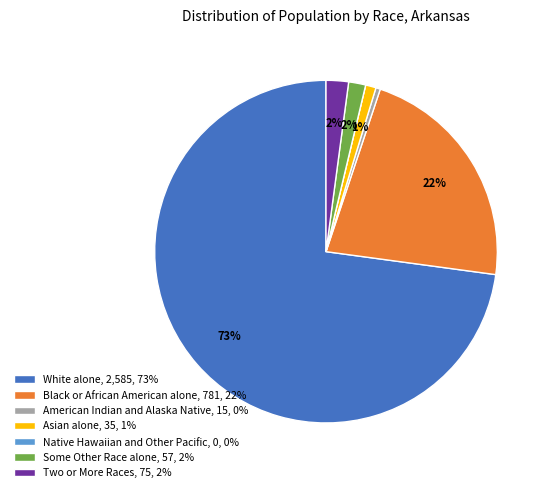

Is there a majority slice in this chart?

Yes